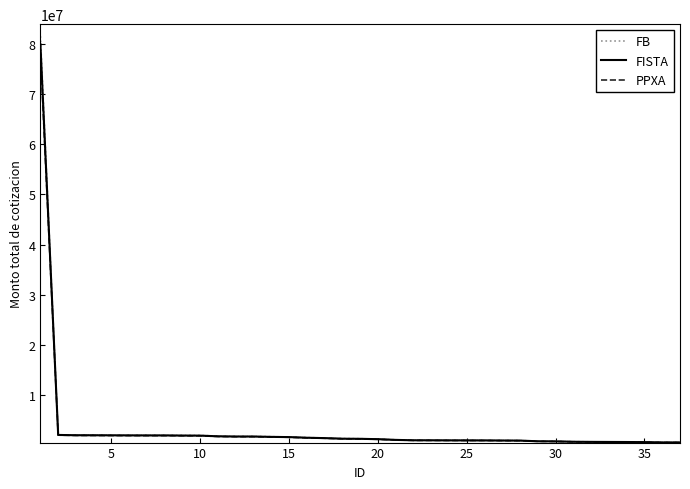

Which series has the largest range (max minus min)?

FB